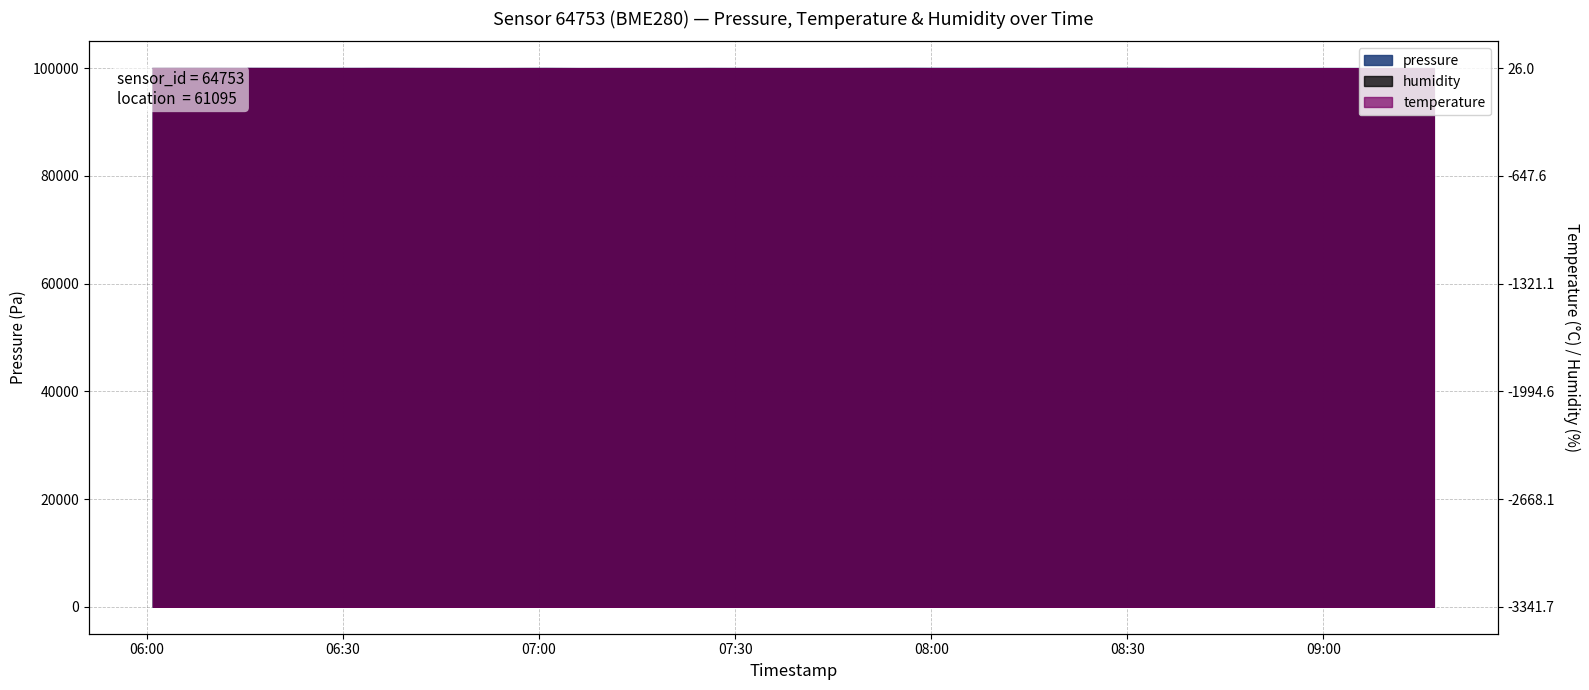

What is the spread (max minus min) of values at 2023-07-31T08:56:28?

9.2